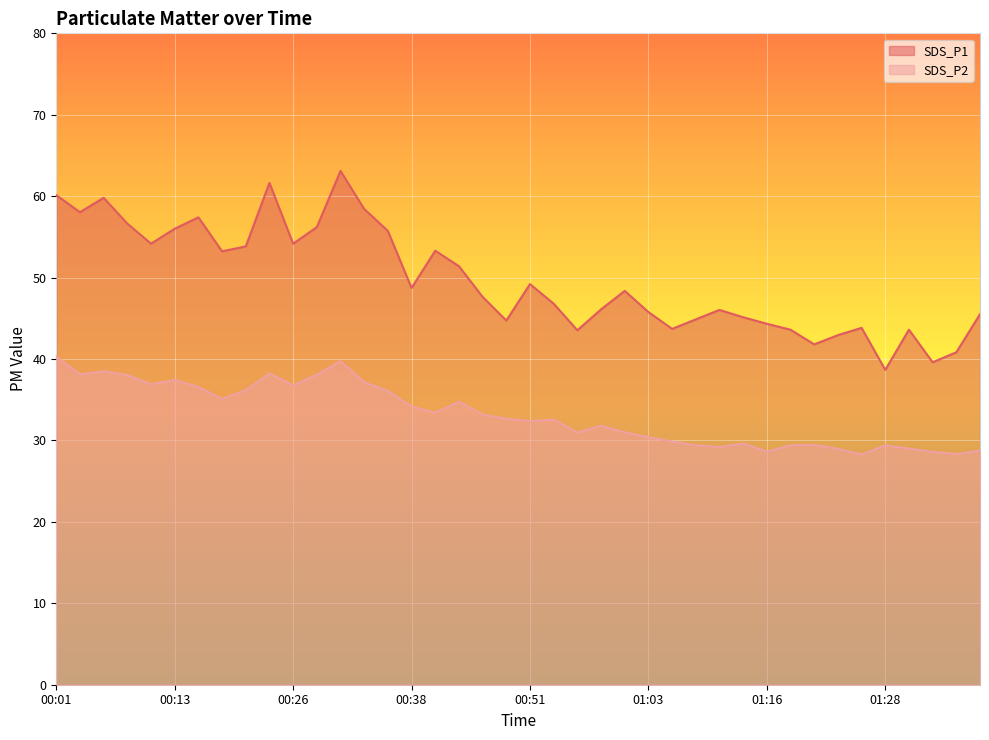

Is the value of SDS_P2 at 01:21 greater than the value of SDS_P1 at 00:11?

No